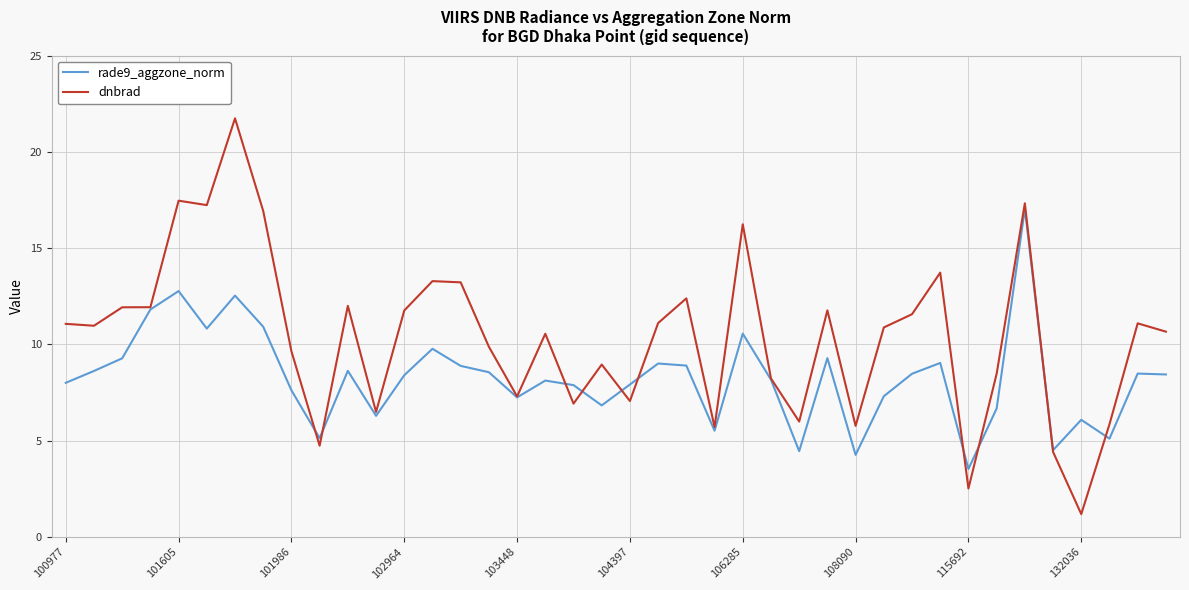

Count the number of data series in this chart.

2